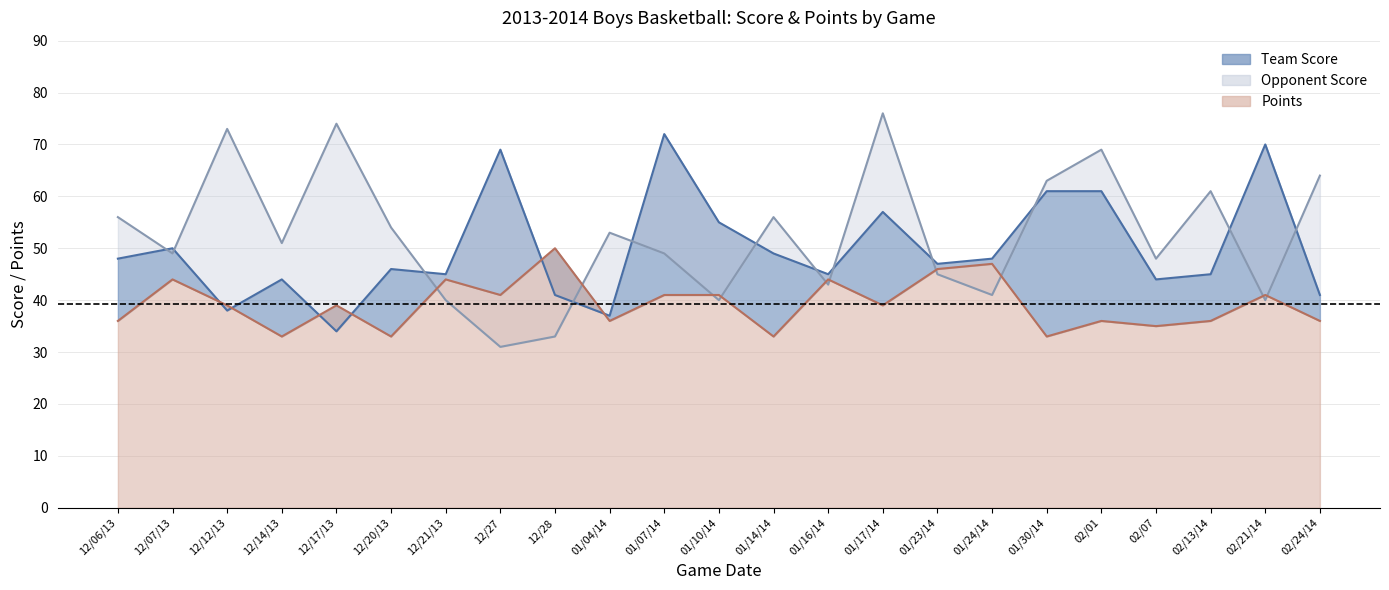

Is it true that Team Score equals 20 at 02/07?

False